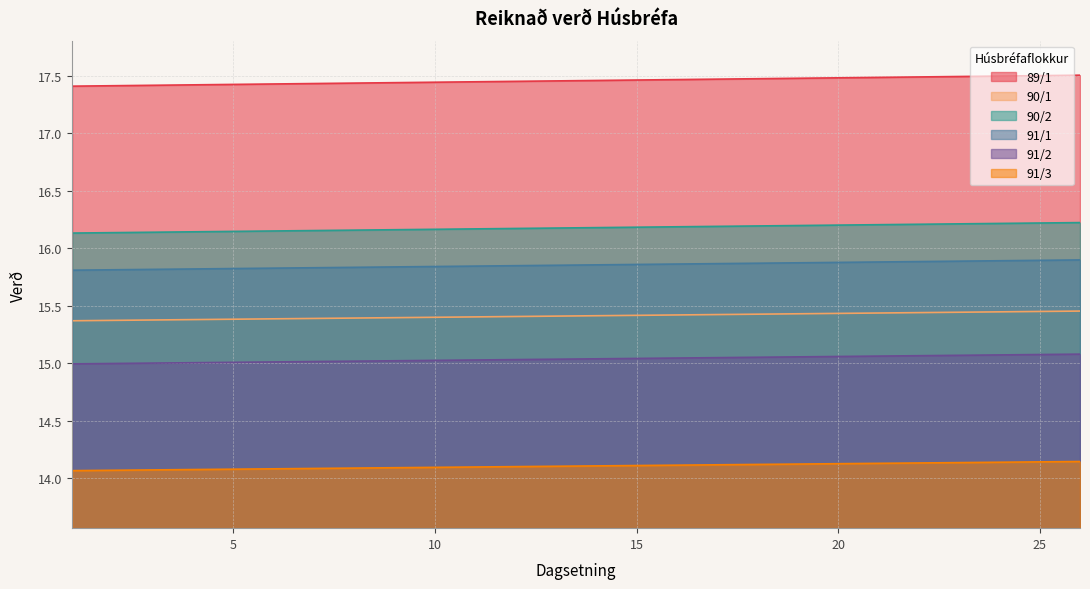

Which series has the largest total across all categories?

89/1